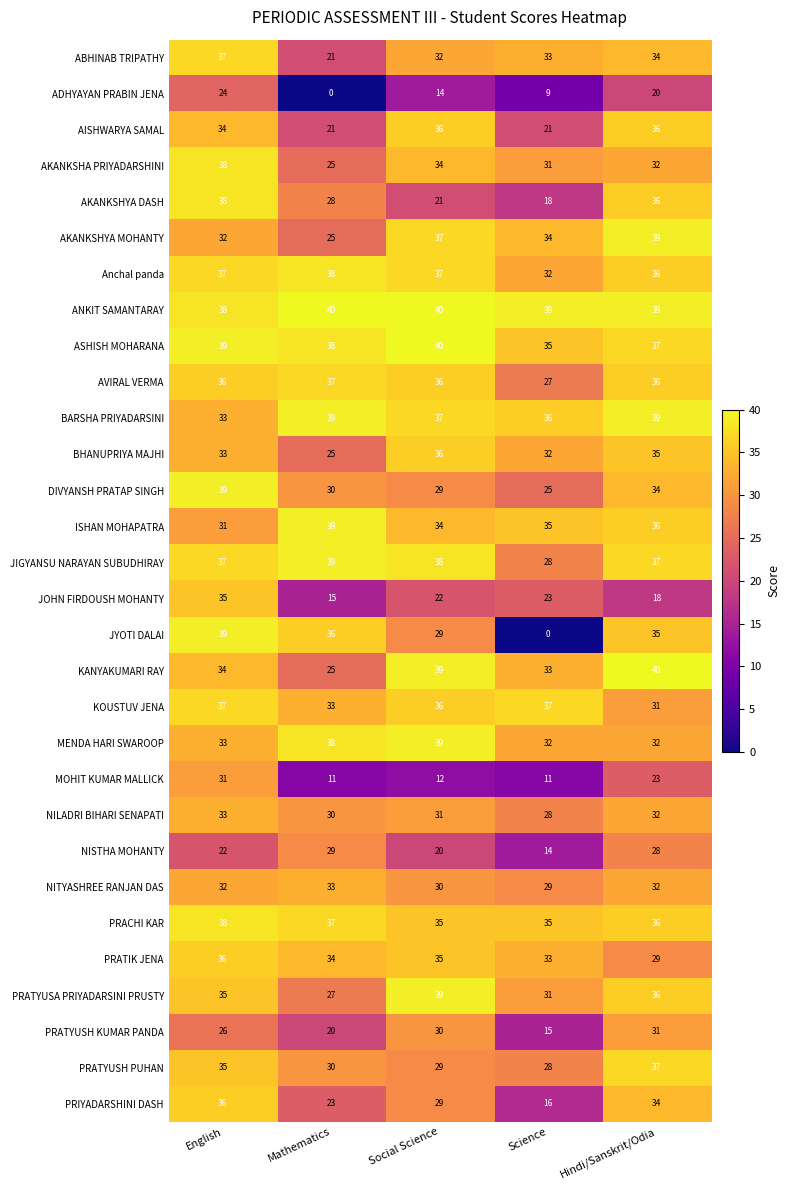

At which label does JOHN FIRDOUSH MOHANTY reach its peak?

English